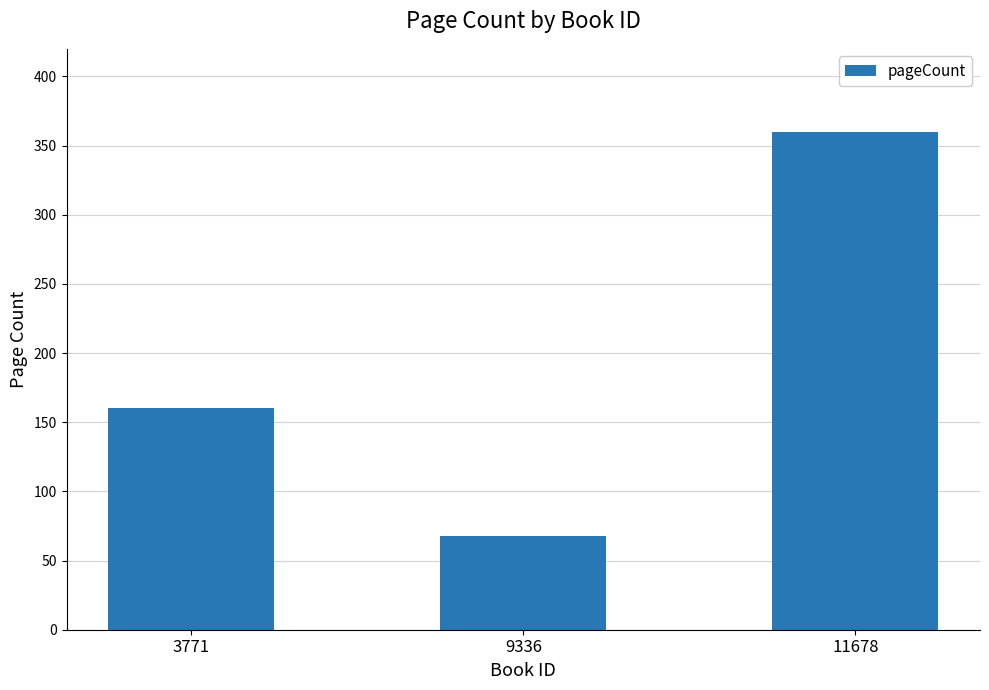

What is the difference between the maximum and second lowest values?

200